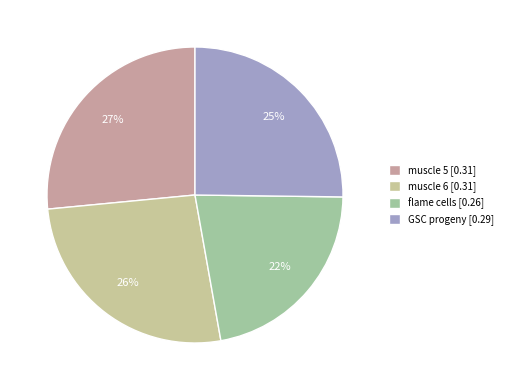

Which has a higher value, flame cells [0.26] or muscle 5 [0.31]?

muscle 5 [0.31]